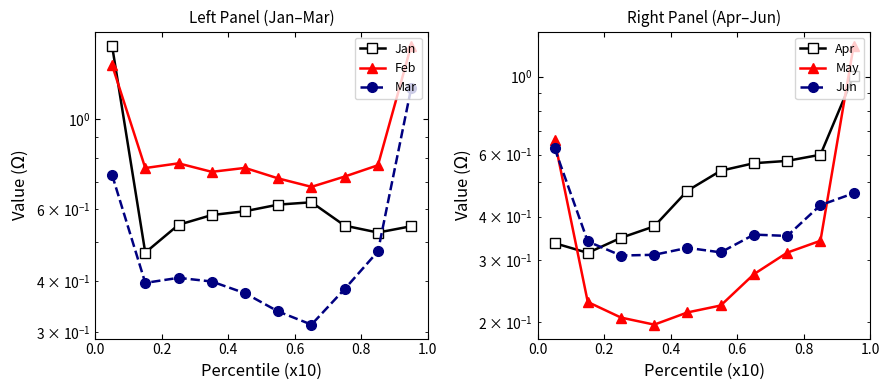

What is the sum of all Jan values?

6.6